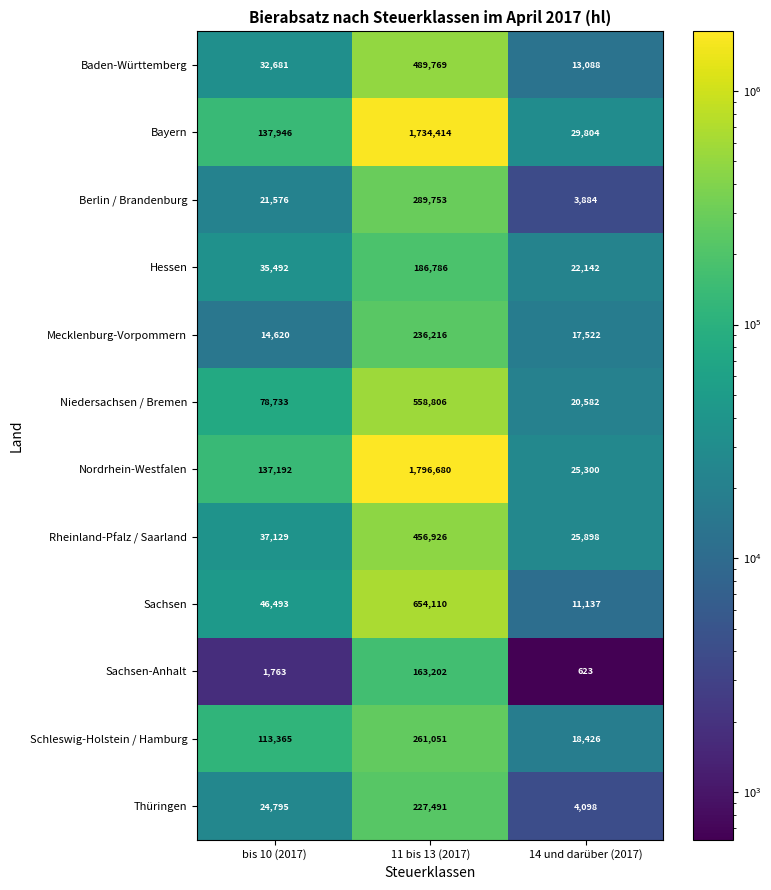

What is the difference between the maximum and second lowest values in the Nordrhein-Westfalen series?

1659488